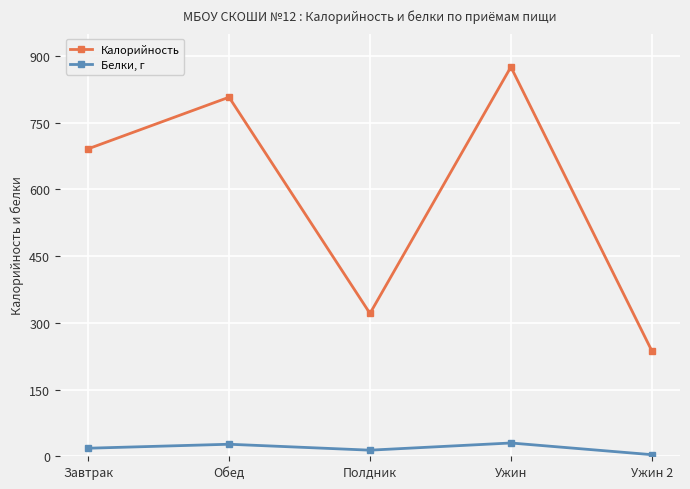

What position from the right is Обед?

4